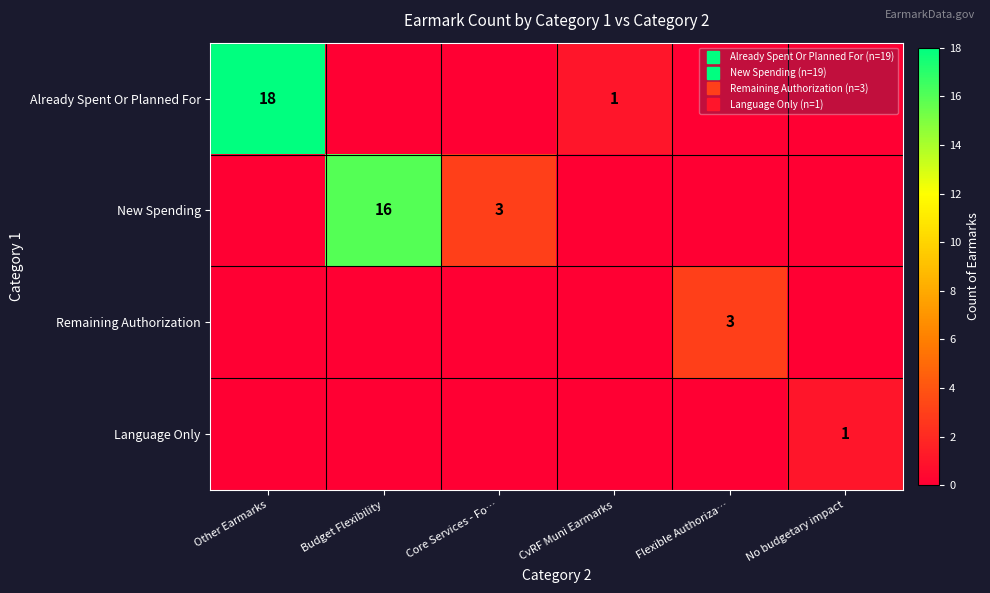

Where is Remaining Authorization nearest to the value 1?

Other Earmarks